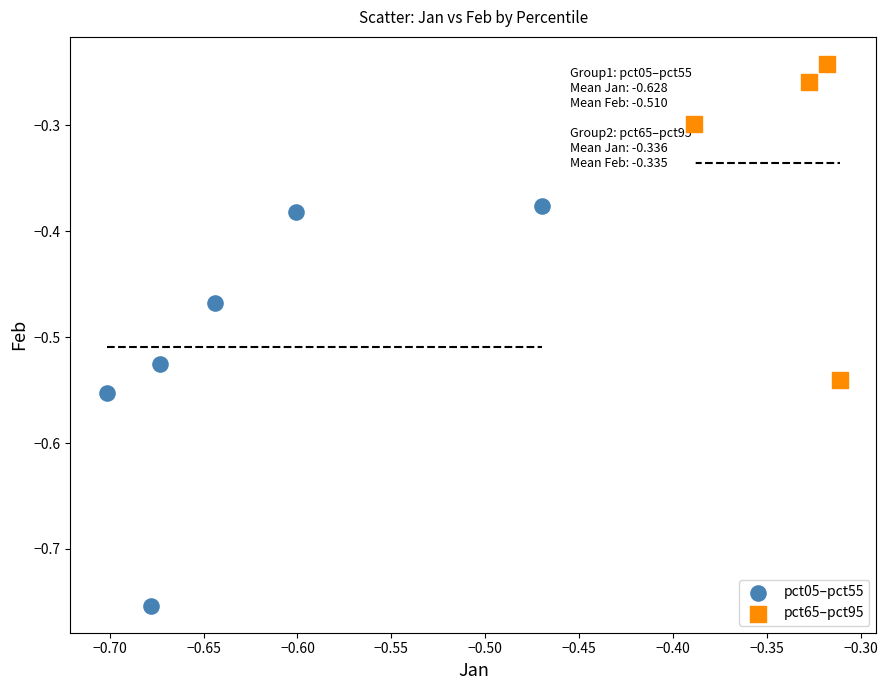

Which series has the widest spread of Y values?

pct05–pct55